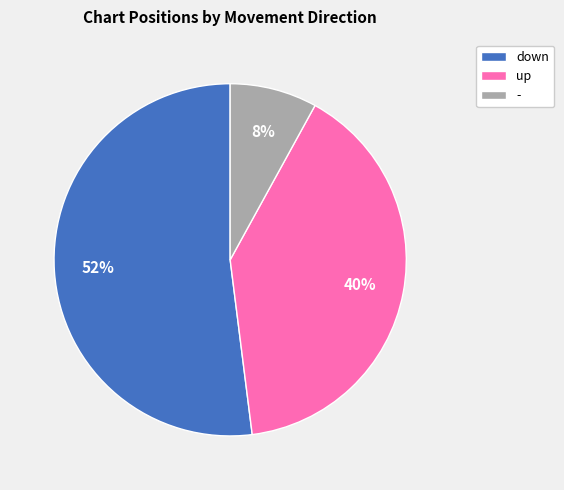

Do - and up together represent more than half of the pie?

No